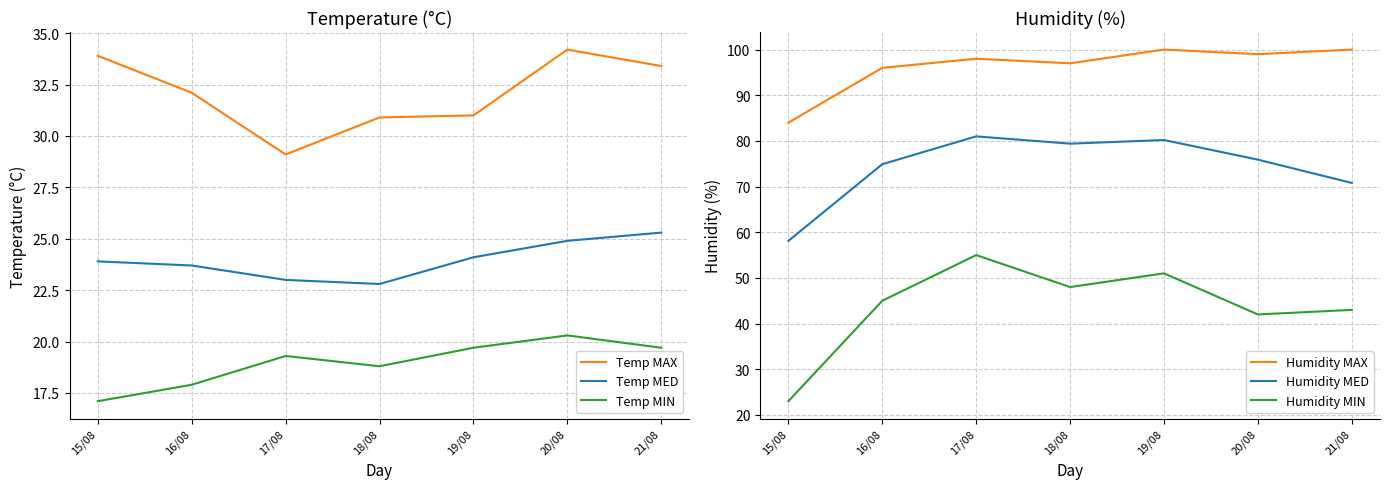

What is the difference between the Humidity MAX values at 21/08 and 16/08?

4.0